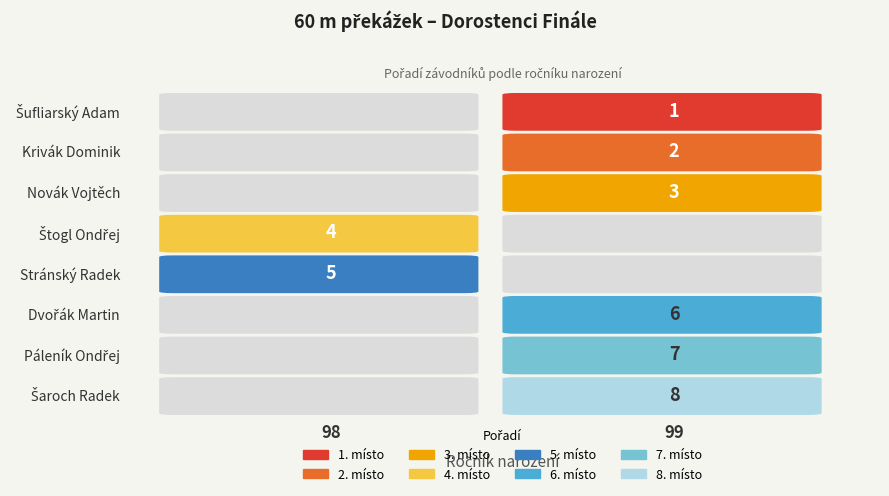

What is the difference between the Páleník Ondřej values at Ročník and Pořadí?

92